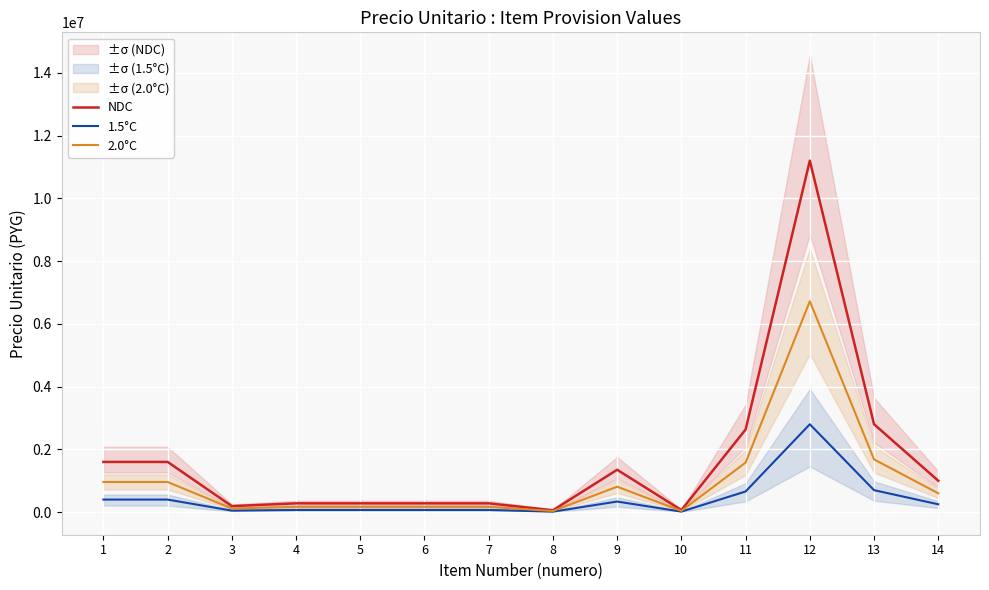

Reading right to left, transcribe all the data shown in this chart.

NDC: 14=1000000	13=2800000	12=11200000	11=2632500	10=65000	9=1350000	8=60000	7=280000	6=280000	5=280000	4=280000	3=192000	2=1600000	1=1600000
1.5°C: 14=250000	13=700000	12=2800000	11=658125	10=16250	9=337500	8=15000	7=70000	6=70000	5=70000	4=70000	3=48000	2=400000	1=400000
2.0°C: 14=600000	13=1680000	12=6720000	11=1579500	10=39000	9=810000	8=36000	7=168000	6=168000	5=168000	4=168000	3=115200	2=960000	1=960000